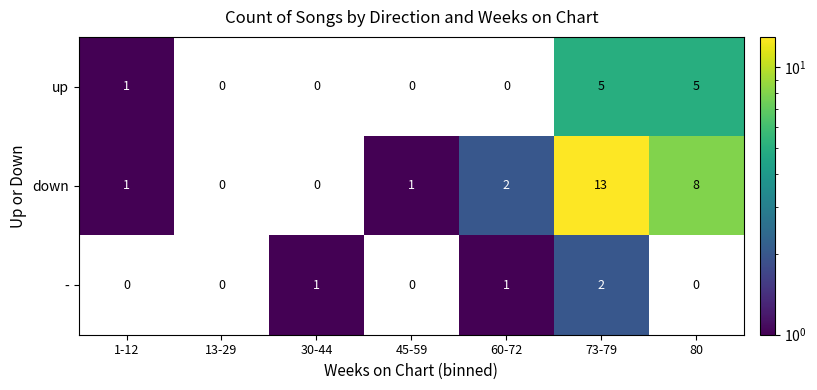

Which series has the widest spread of values?

down